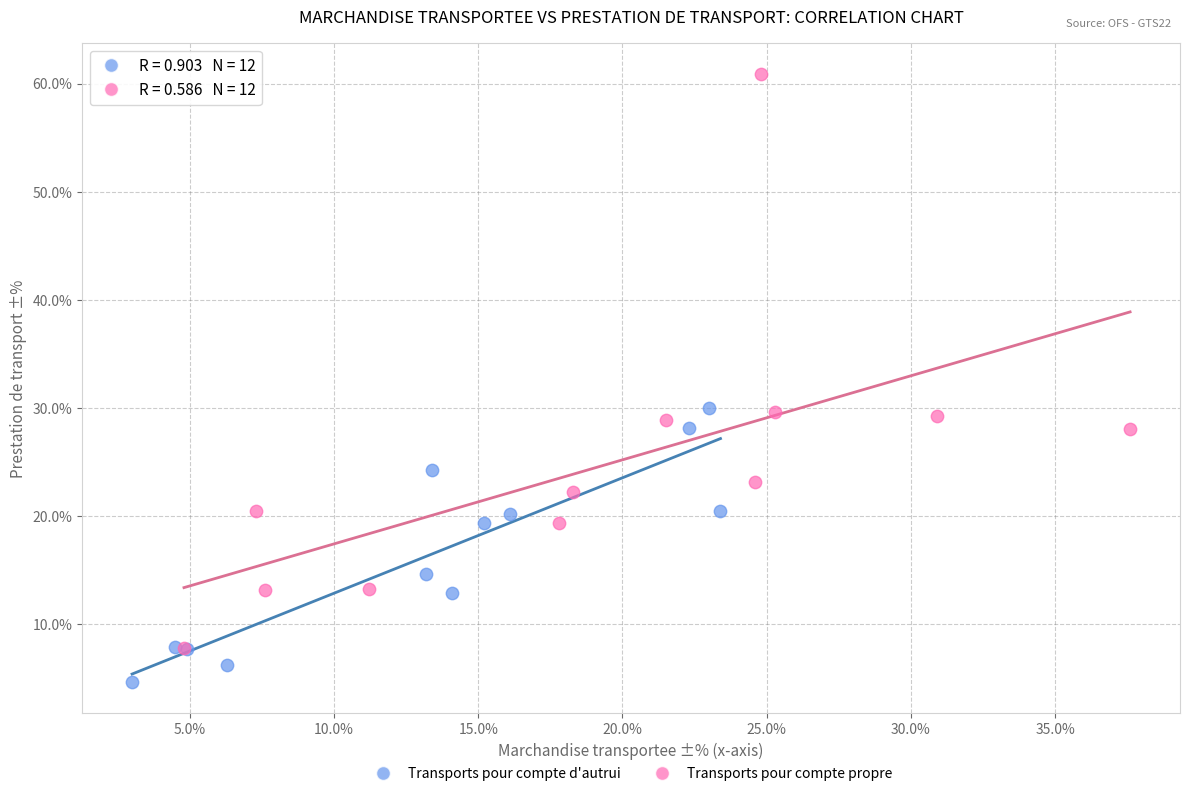

Which series has the widest spread of Y values?

Transports pour compte propre